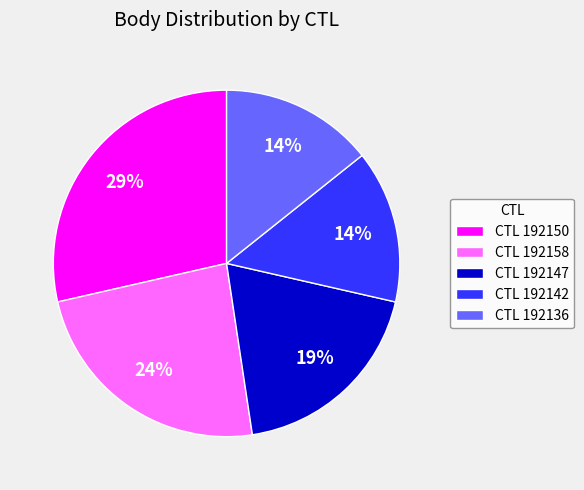

Is it true that CTL 192147 is 30% of the pie?

False